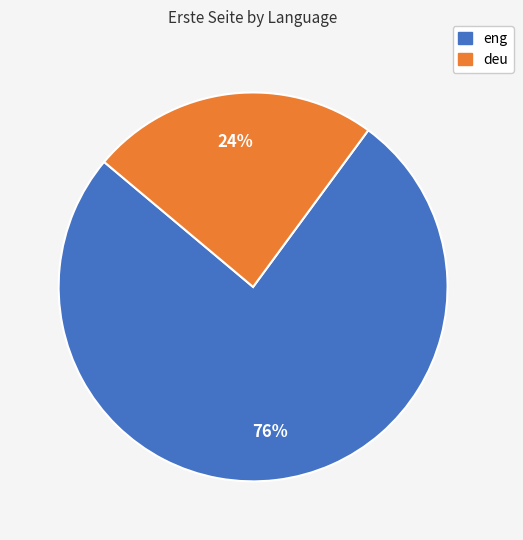

Which slice represents more than half of the pie?

eng